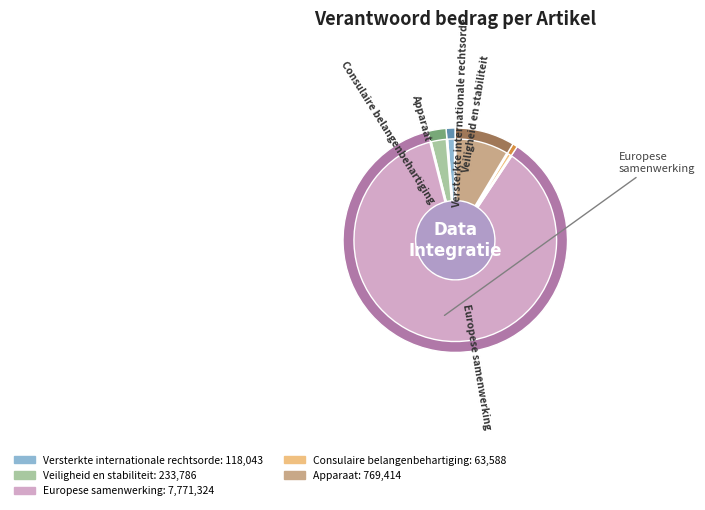

What is the change in value from Versterkte internationale rechtsorde to Consulaire belangenbehartiging?

-54455